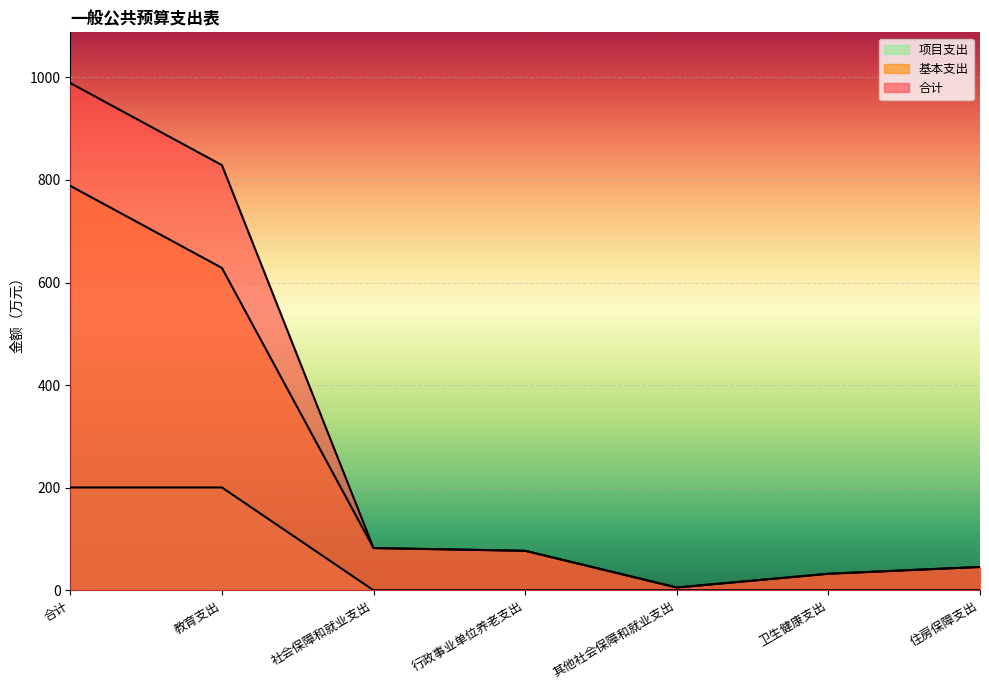

True or false: 合计 has more than 2 interior local peaks.

False